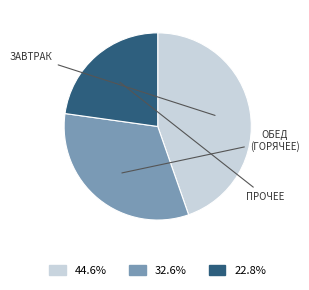

Is there any slice that represents more than half of the pie?

No